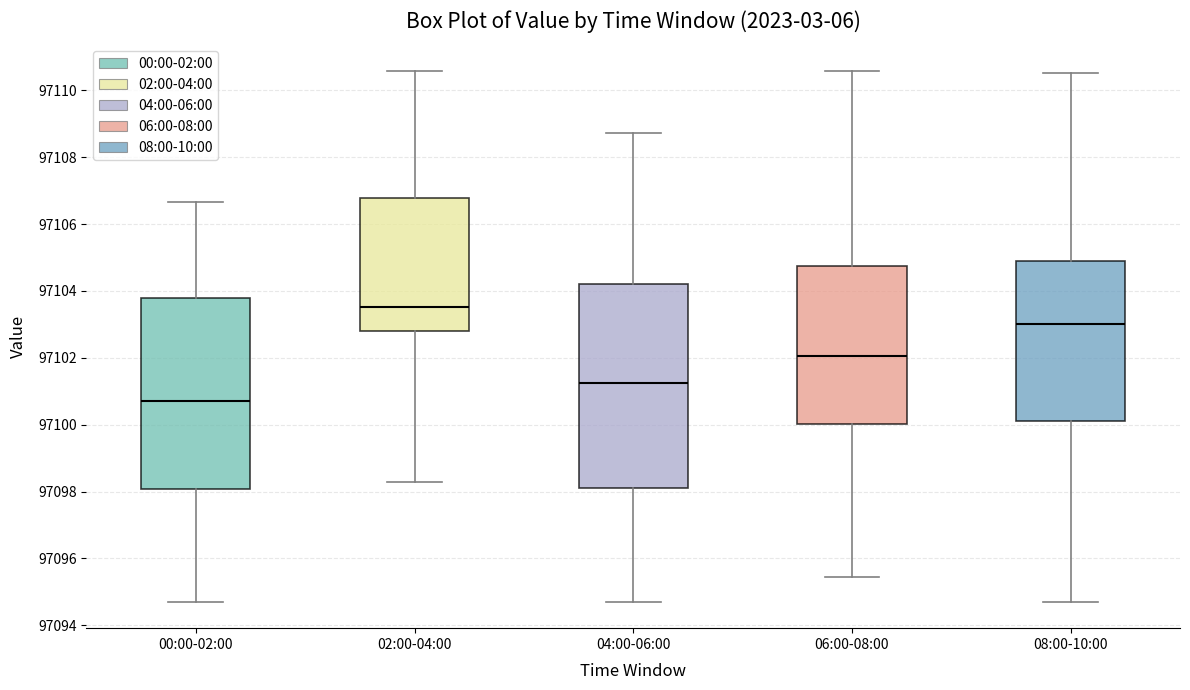

Reading left to right, read every box against the y-axis: the position of its median line, the range the box covers, and the ends of its whiskers. The values are not printed on the chart, so give them approximately, as read against the axis.

00:00-02:00: median 97100.8, box 97098.0 to 97103.8, whiskers 97094.8 to 97106.6
02:00-04:00: median 97103.6, box 97102.8 to 97106.8, whiskers 97098.4 to 97110.6
04:00-06:00: median 97101.2, box 97098.2 to 97104.2, whiskers 97094.8 to 97108.8
06:00-08:00: median 97102.0, box 97100.0 to 97104.8, whiskers 97095.4 to 97110.6
08:00-10:00: median 97103.0, box 97100.2 to 97104.8, whiskers 97094.8 to 97110.6